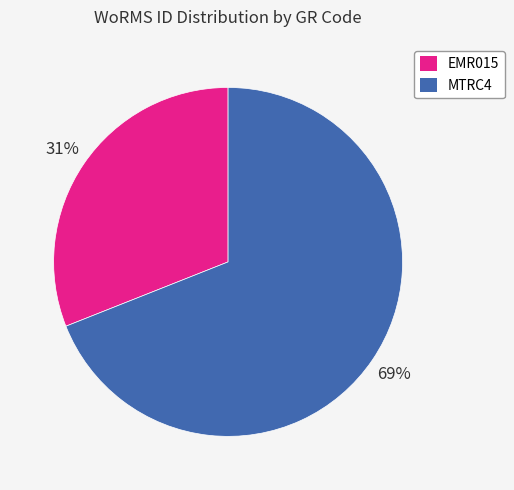

What is the ratio of the value at EMR015 to the value at MTRC4?

0.4